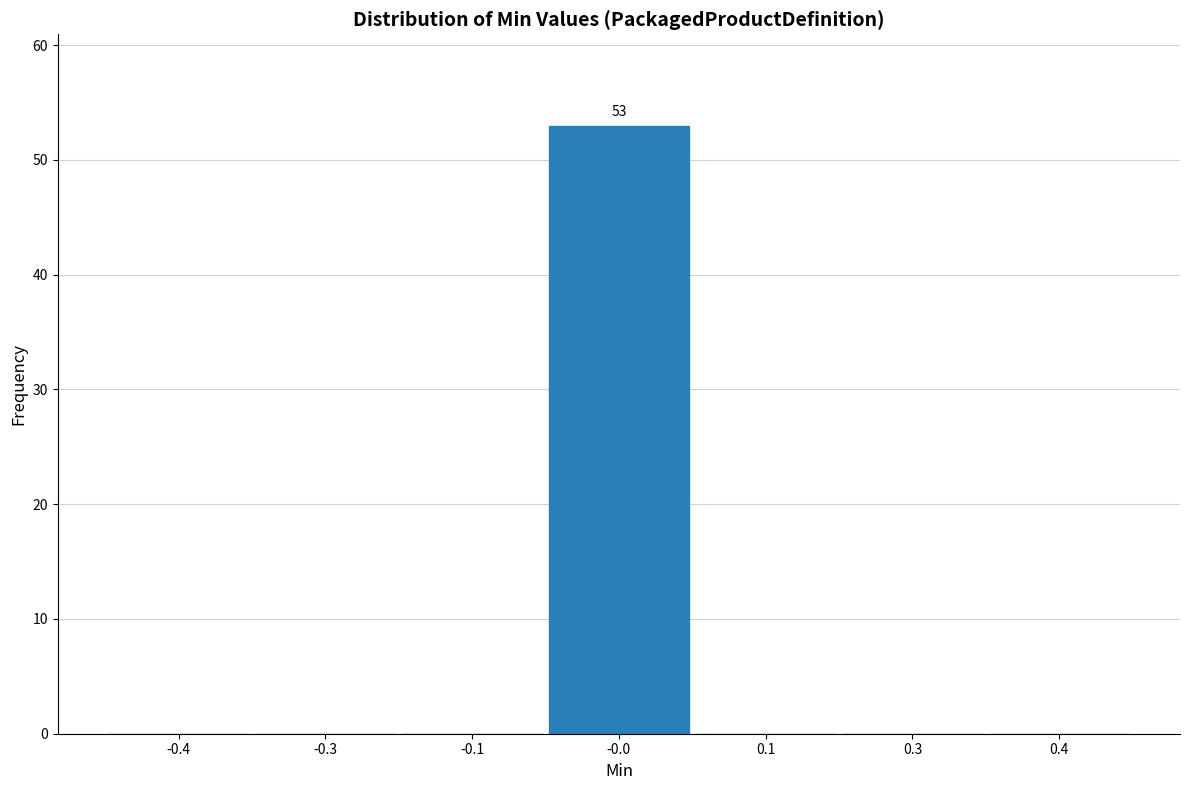

Reading left to right, transcribe all the data shown in this chart.

-0.4=0	-0.3=0	-0.1=0	-0.0=53	0.1=0	0.3=0	0.4=0